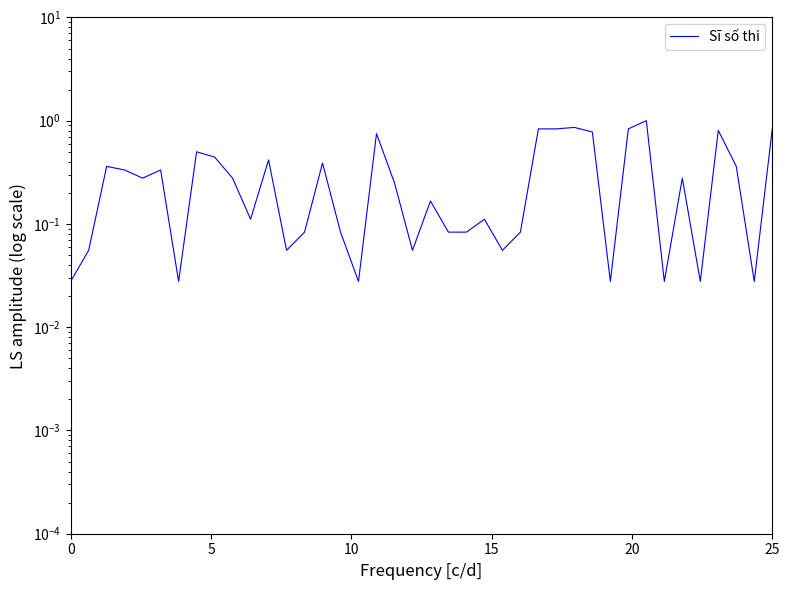

What is the sum of all values?

13.0